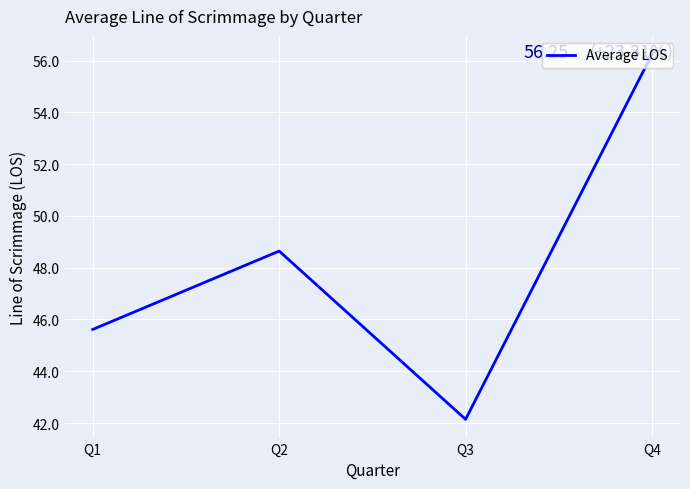

Where is the first local maximum?

Q2